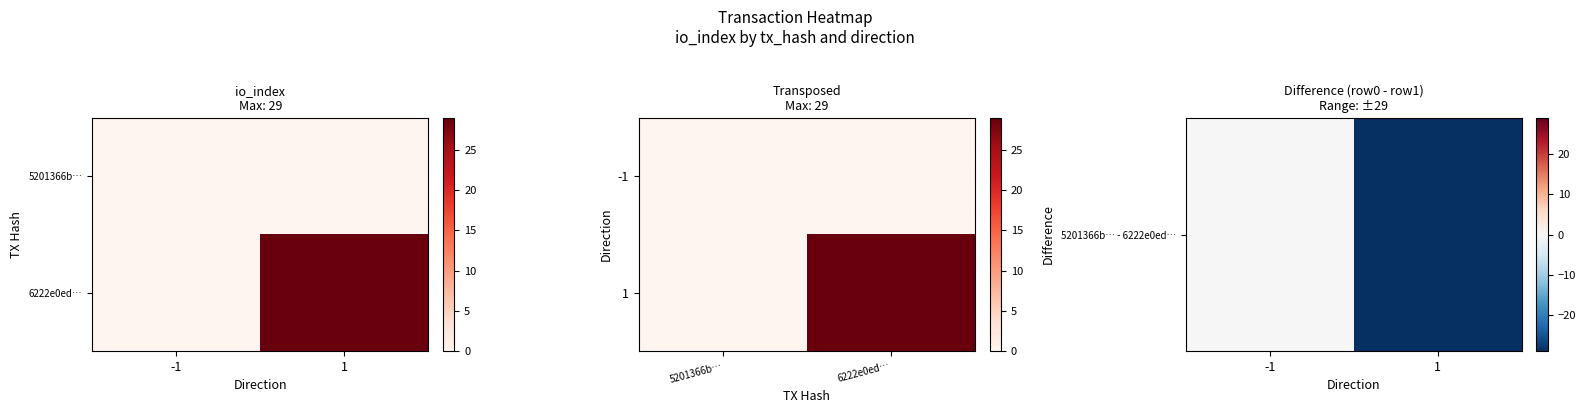

Rank the categories by 1 value from highest to lowest.

6222e0ed…, 5201366b…